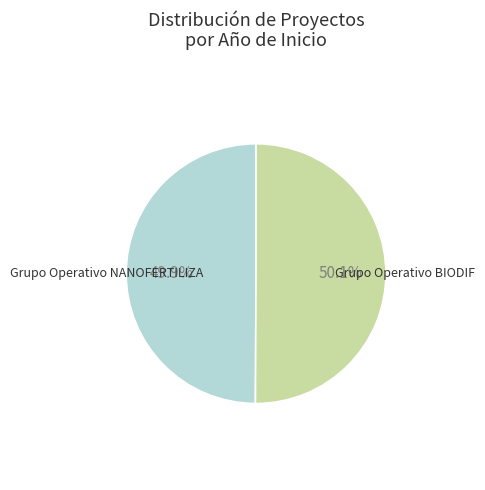

What percentage is the Grupo Operativo BIODIF slice, to the nearest percent?

50%